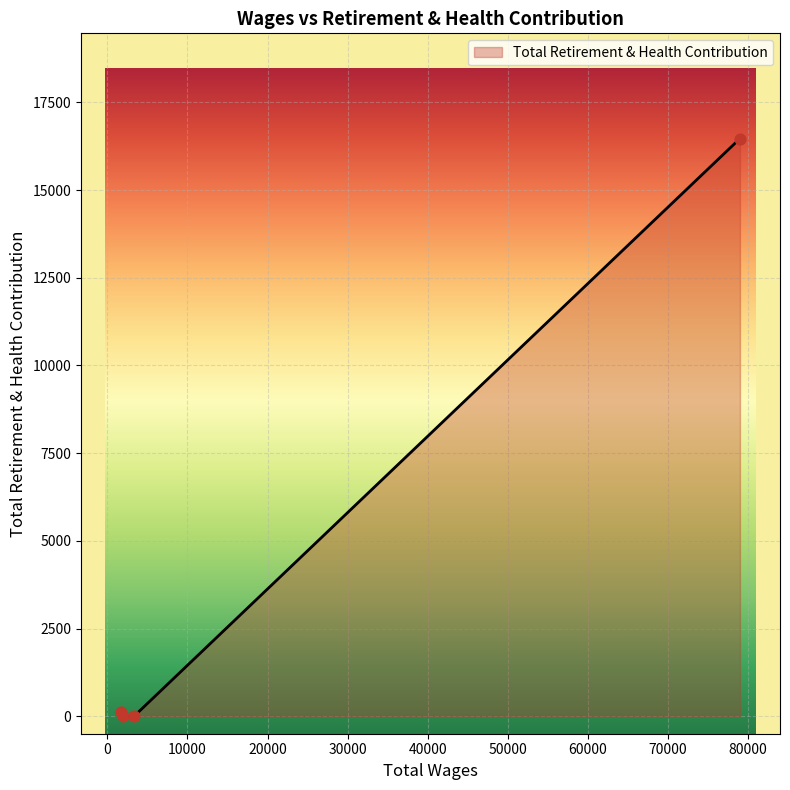

What is the average value?

4148